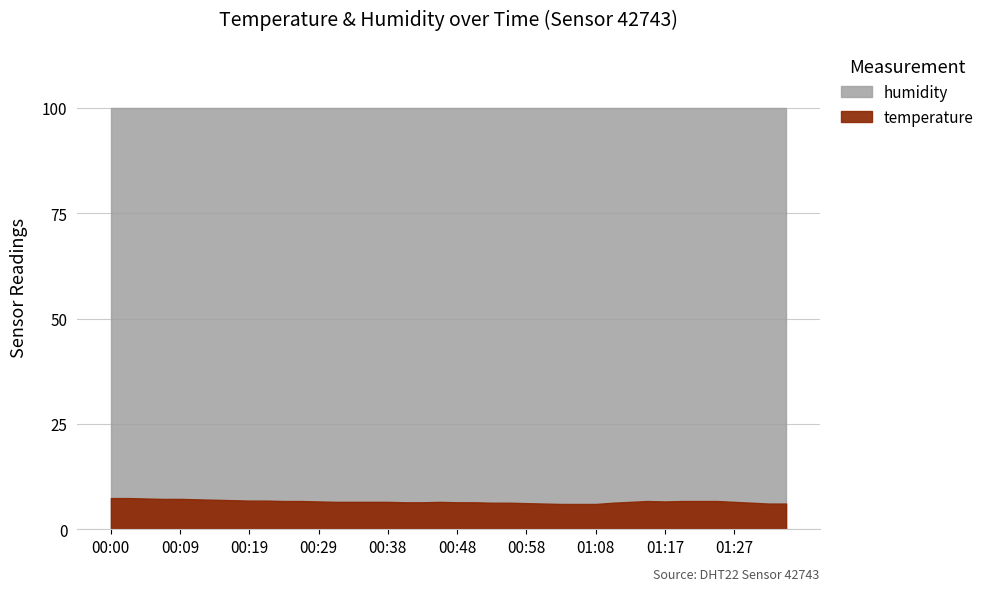

At how many categories does at least one series exceed 44?

40